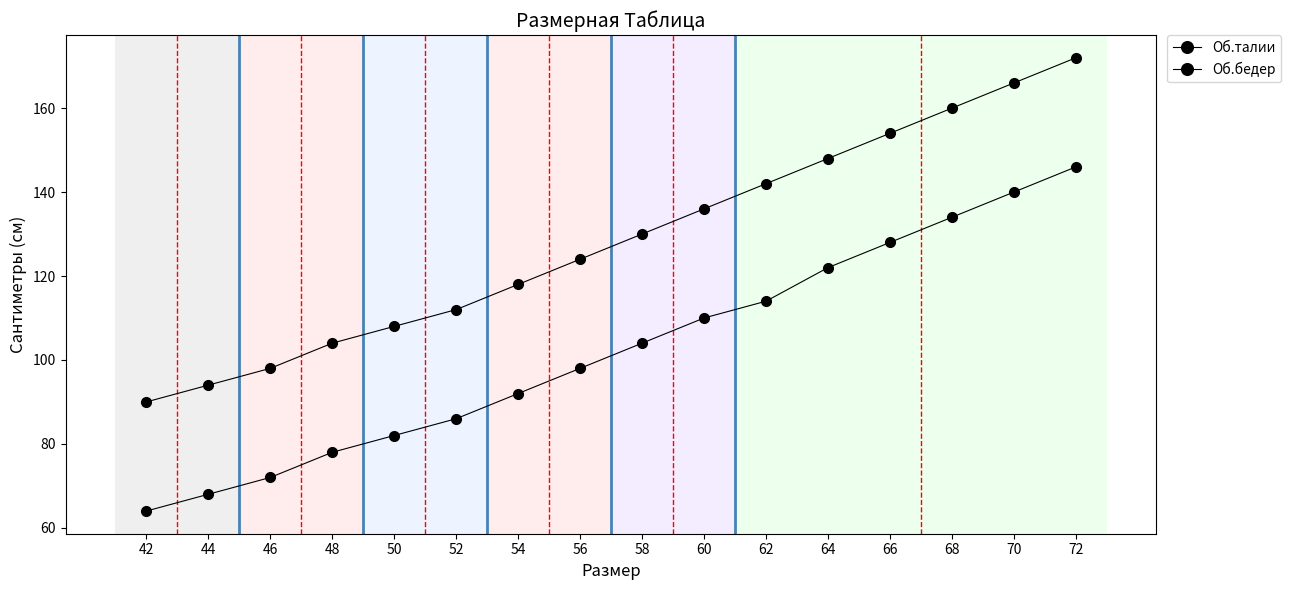

True or false: Об.талии has a value of 134 at 68.

True